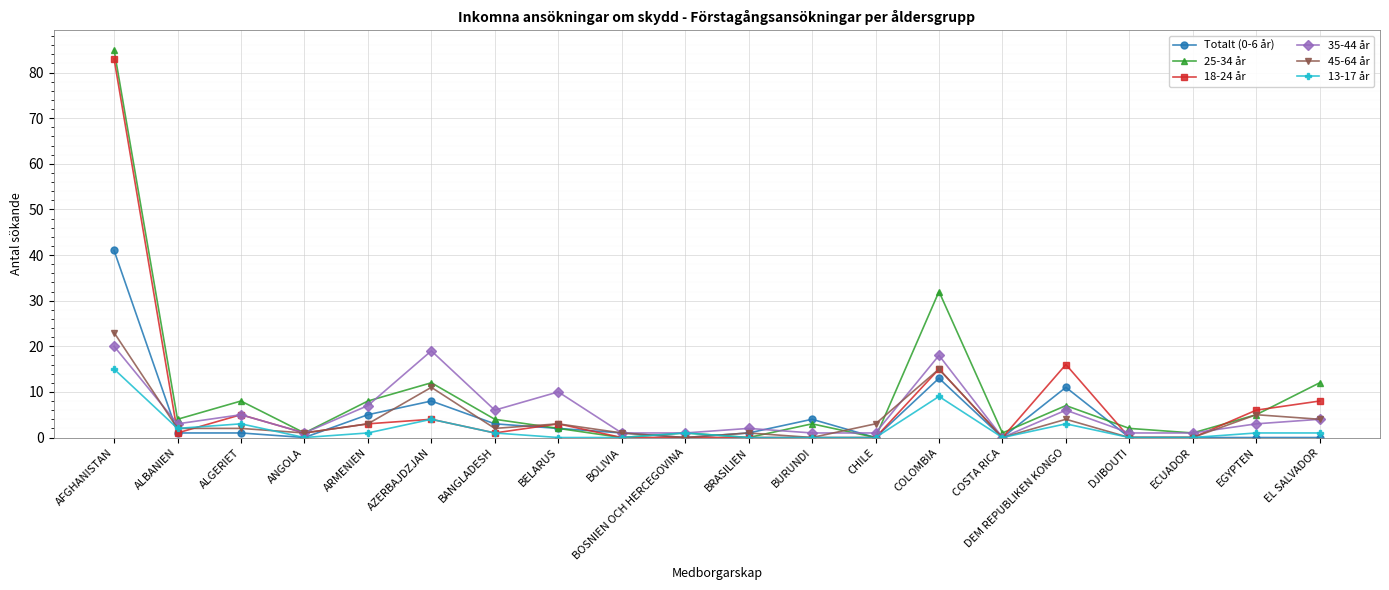

How many lines are shown in the chart?

6